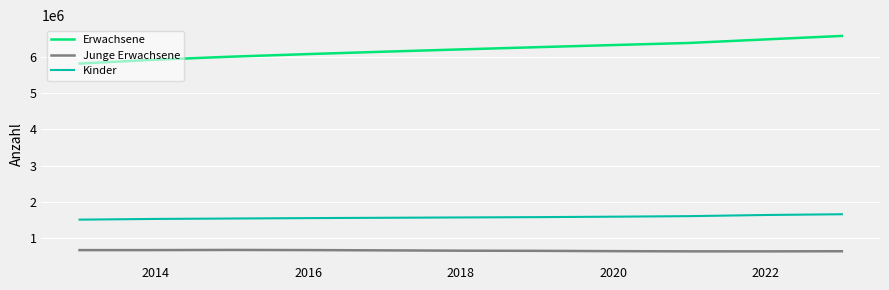

Count the number of categories in the chart.

11